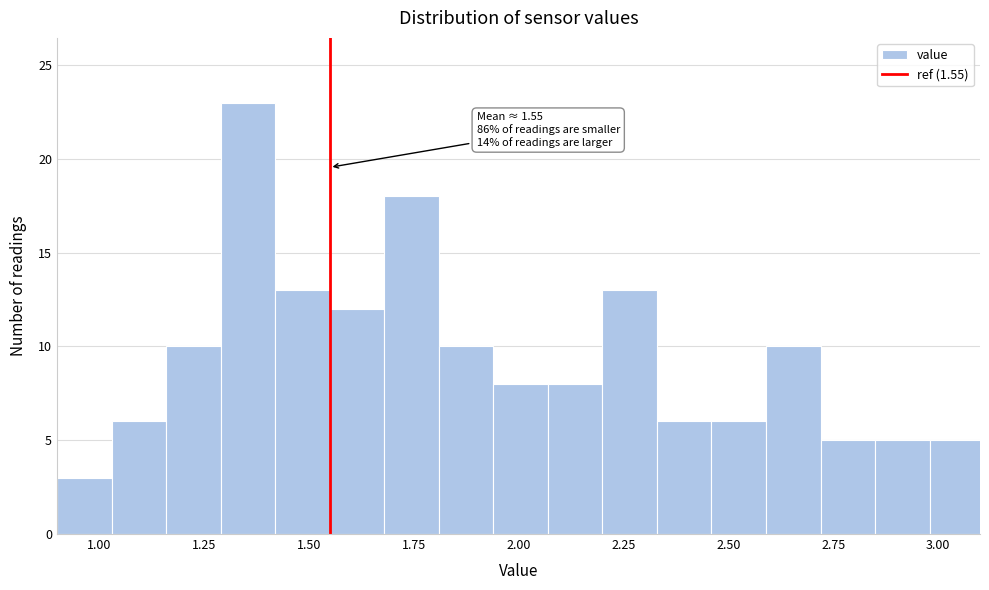

Read against the x-axis, roughly where is the centre of the tallest bar?

1.35